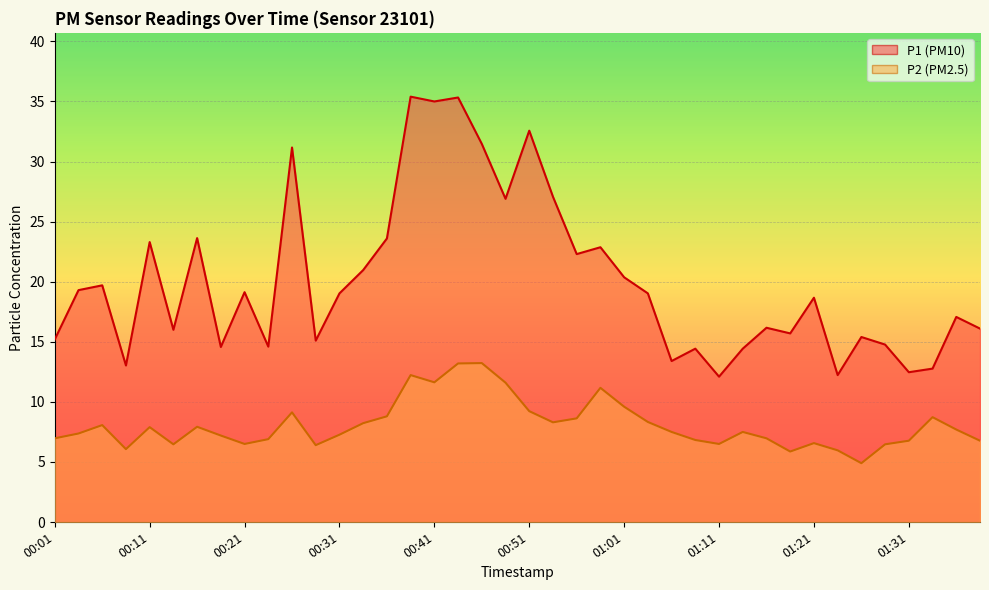

What position from the right is 00:56?

18